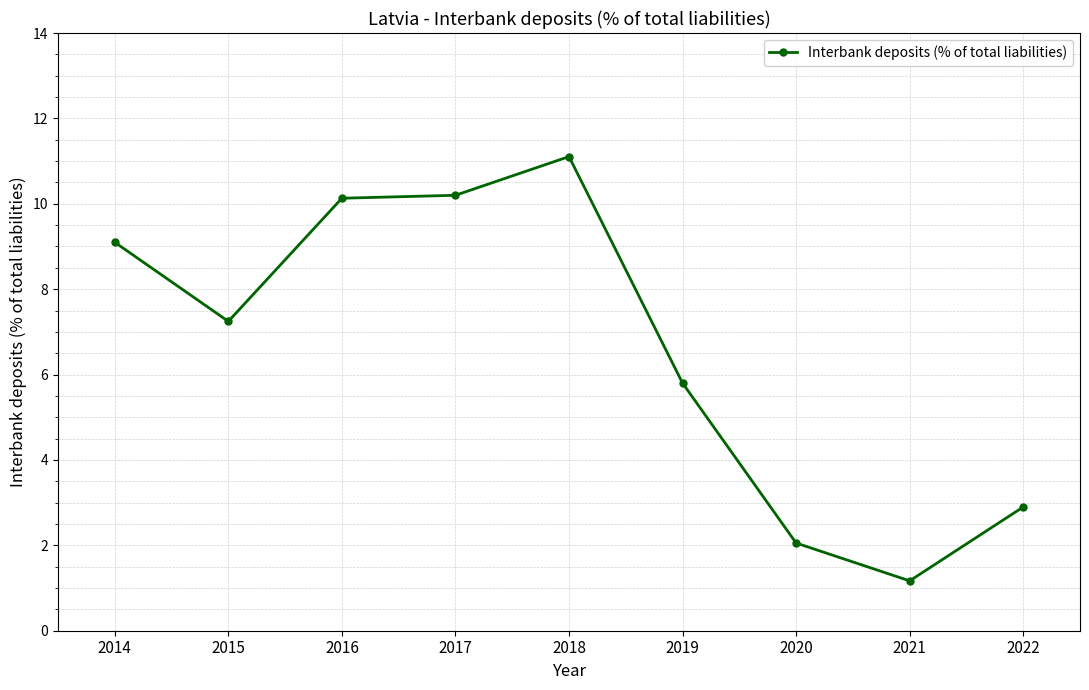

Reading right to left, transcribe all the data shown in this chart.

2022=2.9	2021=1.2	2020=2.1	2019=5.8	2018=11.1	2017=10.2	2016=10.1	2015=7.2	2014=9.1